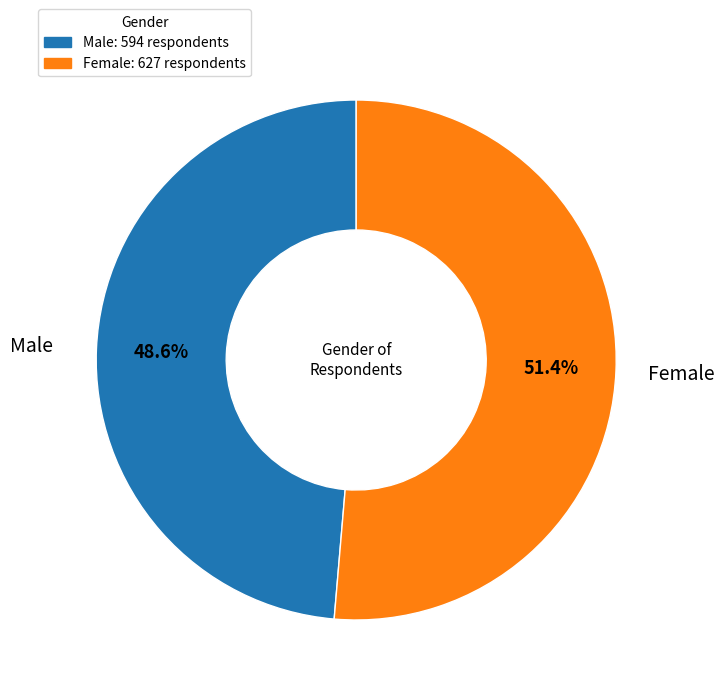

How many slices are in this pie chart?

2